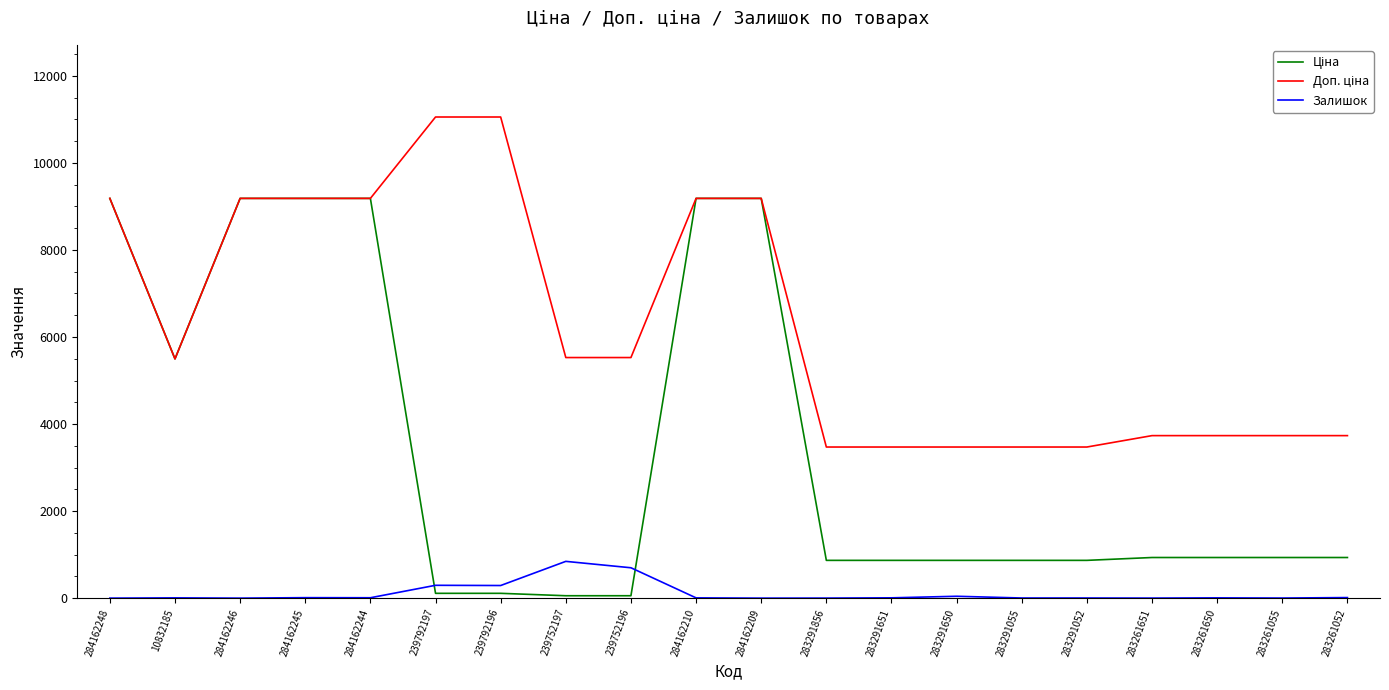

What is the greatest value displayed?

11055.0